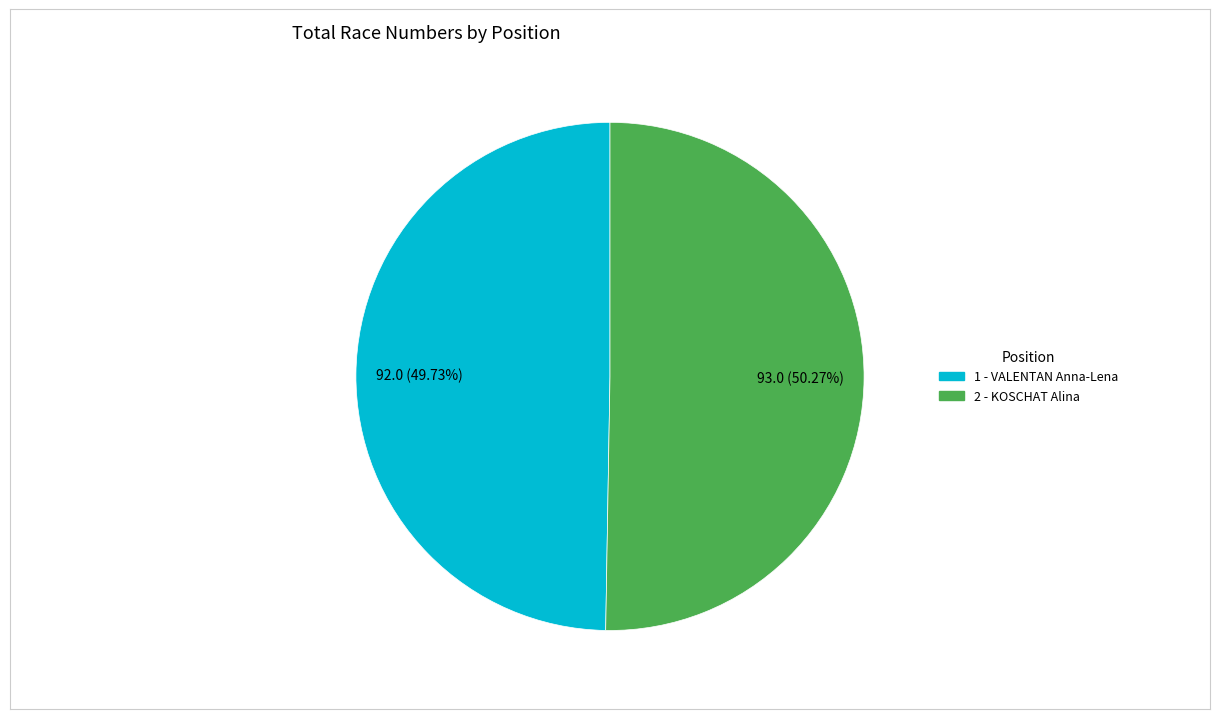

What is the majority slice?

2 - KOSCHAT Alina